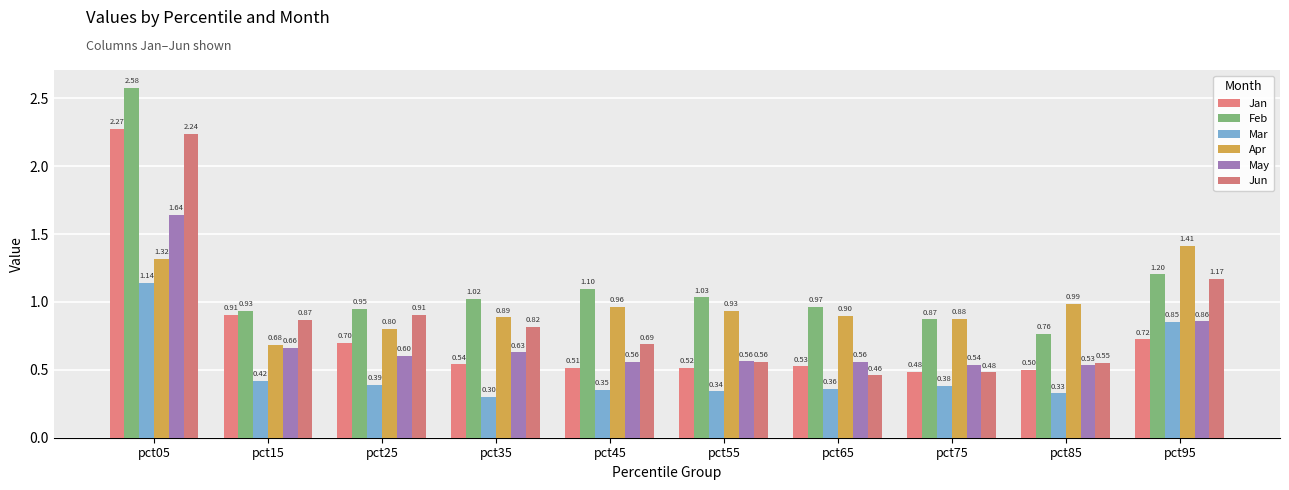

Does the chart contain any negative values?

No